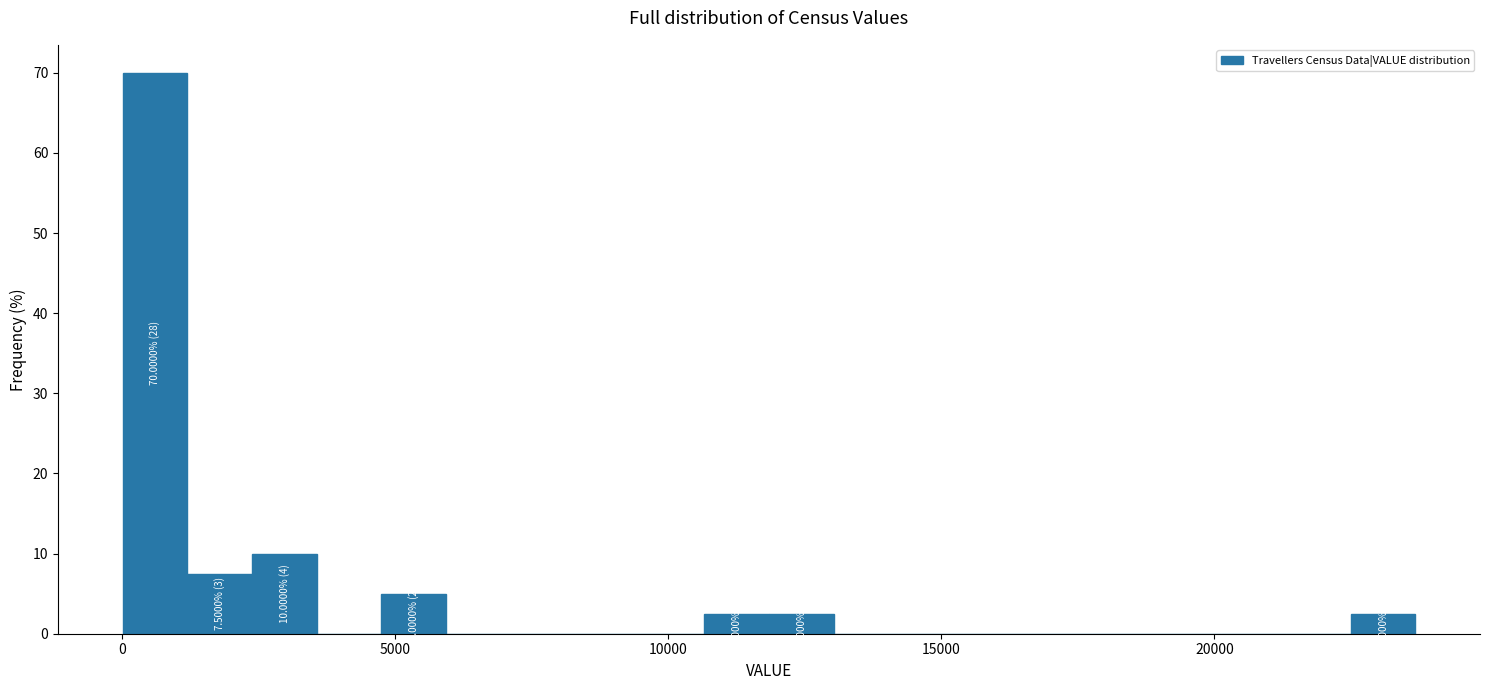

Read against the x-axis, roughly where is the centre of the tallest bar?

500